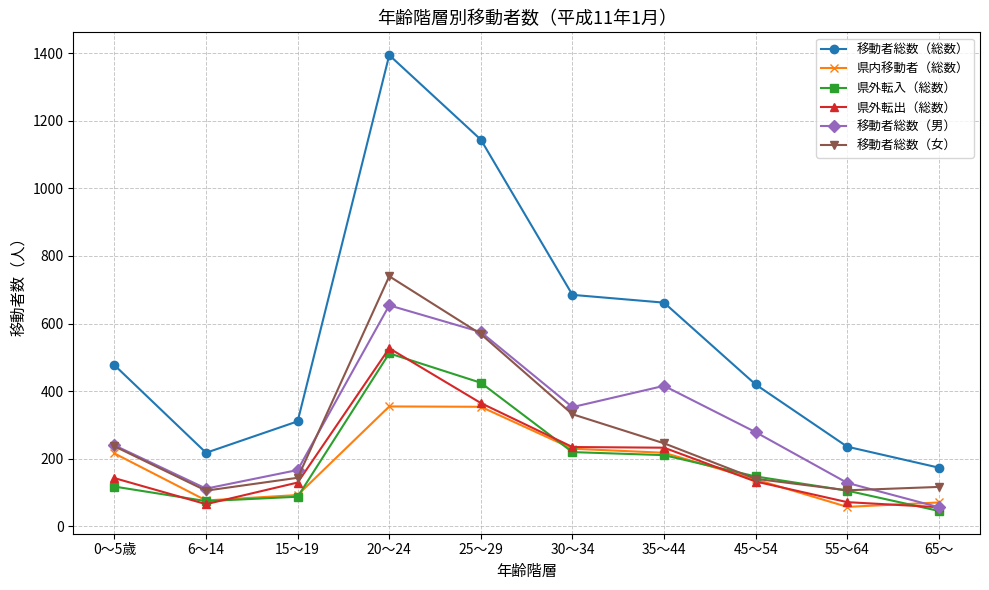

True or false: 移動者総数（総数） has a value of 306 at 65～.

False